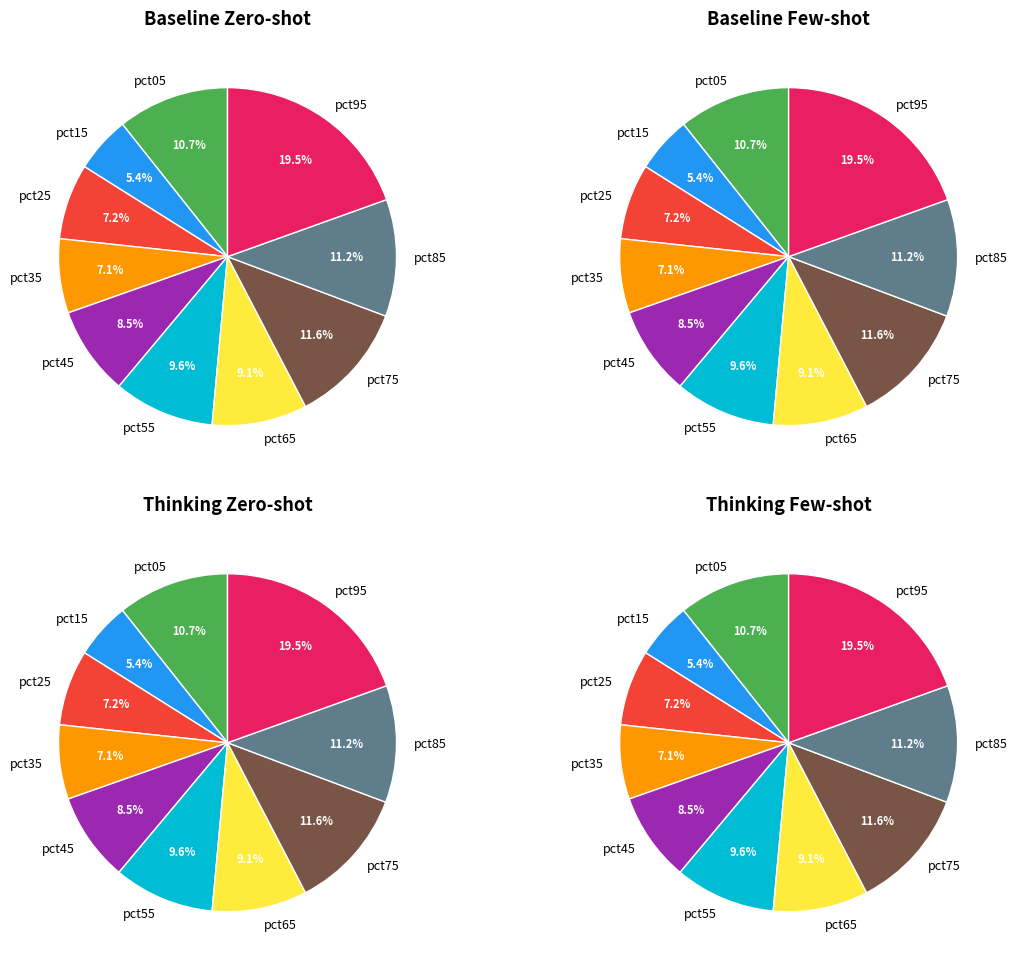

What portion of the pie excludes pct95?

80.5%